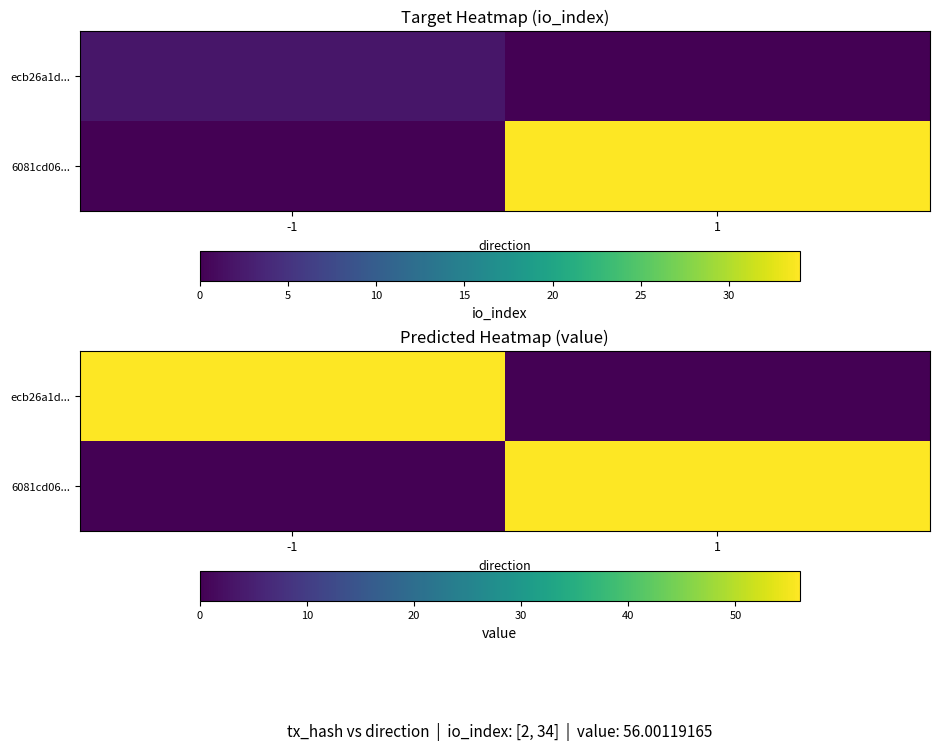

At which category is the sum across all series the highest?

-1